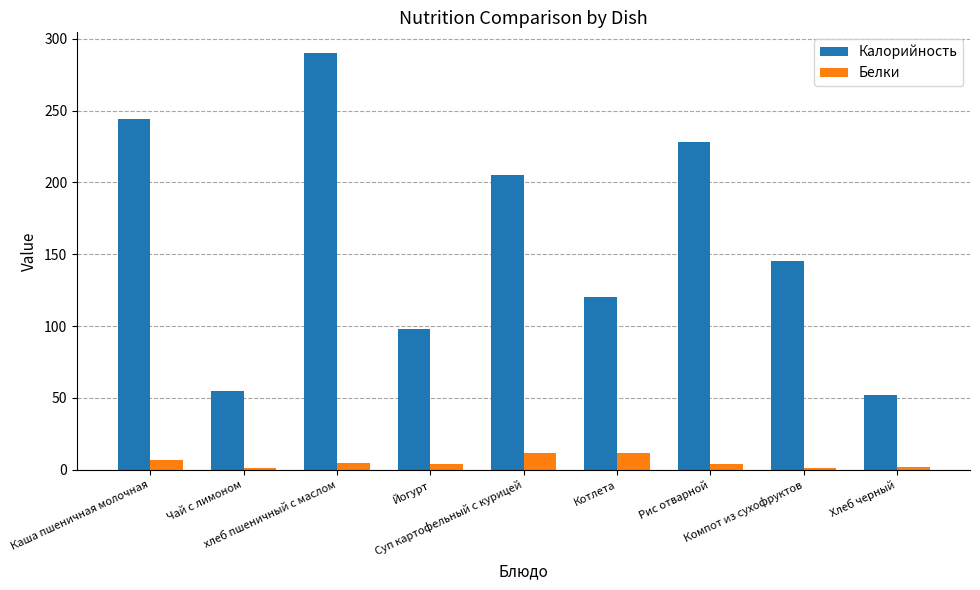

At which label does Белки first exceed 4?

Каша пшеничная молочная